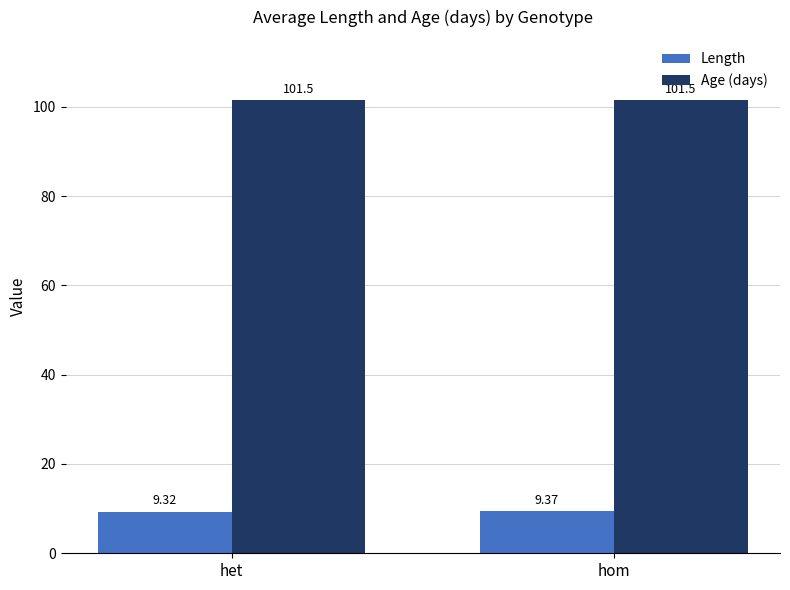

At how many categories does at least one series exceed 39?

2